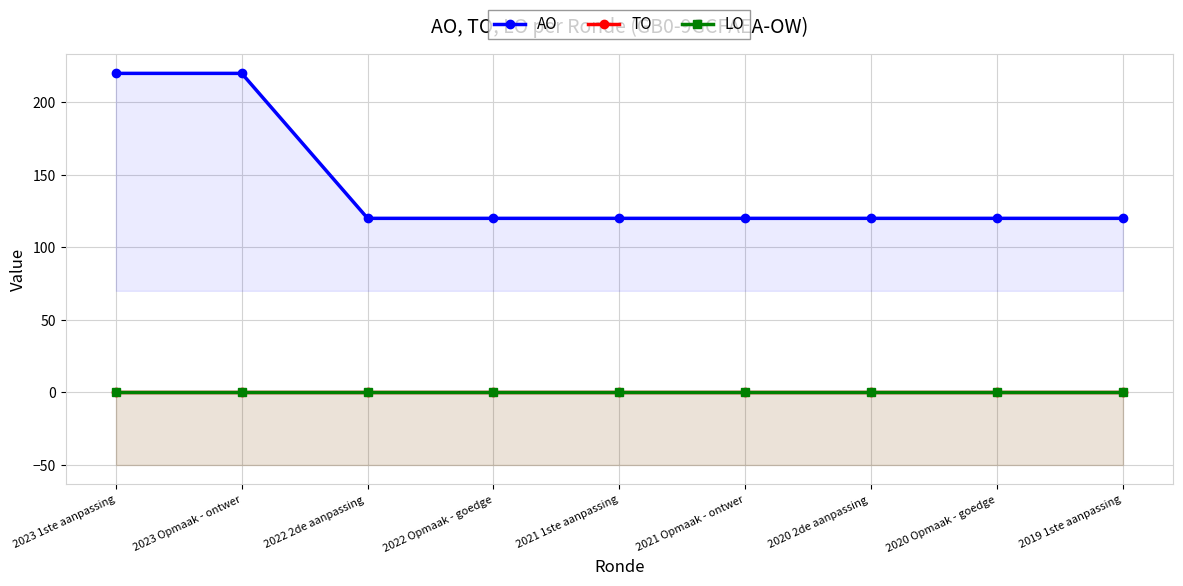

Count the number of categories in the chart.

9